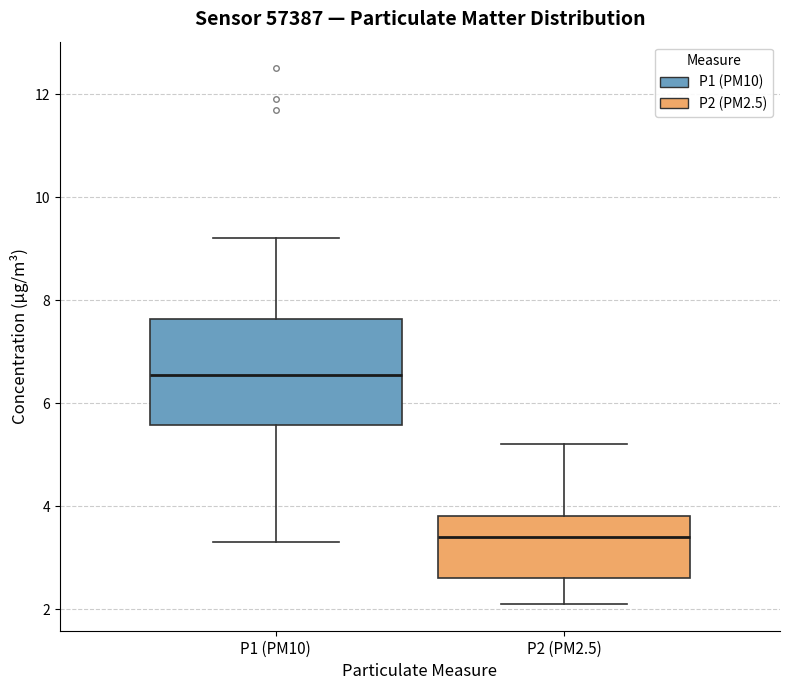

Reading left to right, read every box against the y-axis: the position of its median line, the range the box covers, and the ends of its whiskers. The values are not printed on the chart, so give them approximately, as read against the axis.

P1 (PM10): median 6.6, box 5.6 to 7.6, whiskers 3.4 to 9.2
P2 (PM2.5): median 3.4, box 2.6 to 3.8, whiskers 2.2 to 5.2